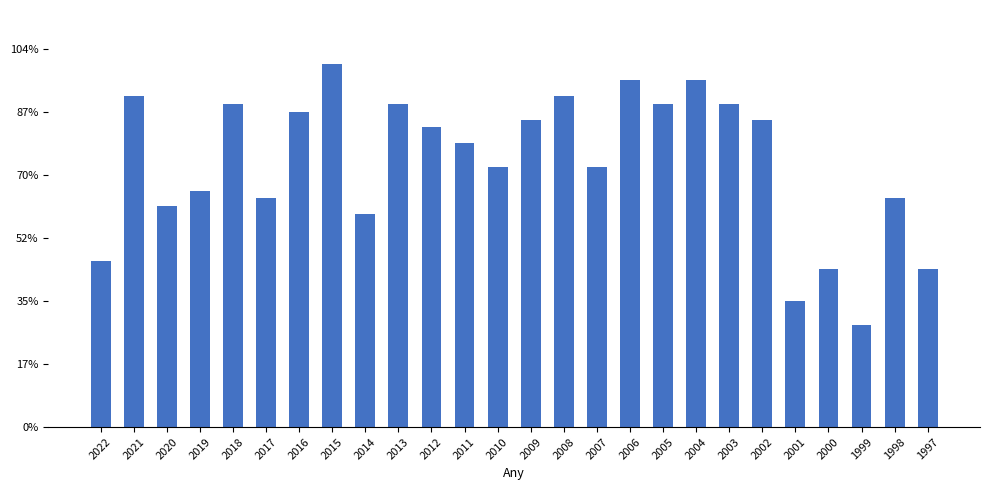

What is the change in value from 2017 to 2000?

-9